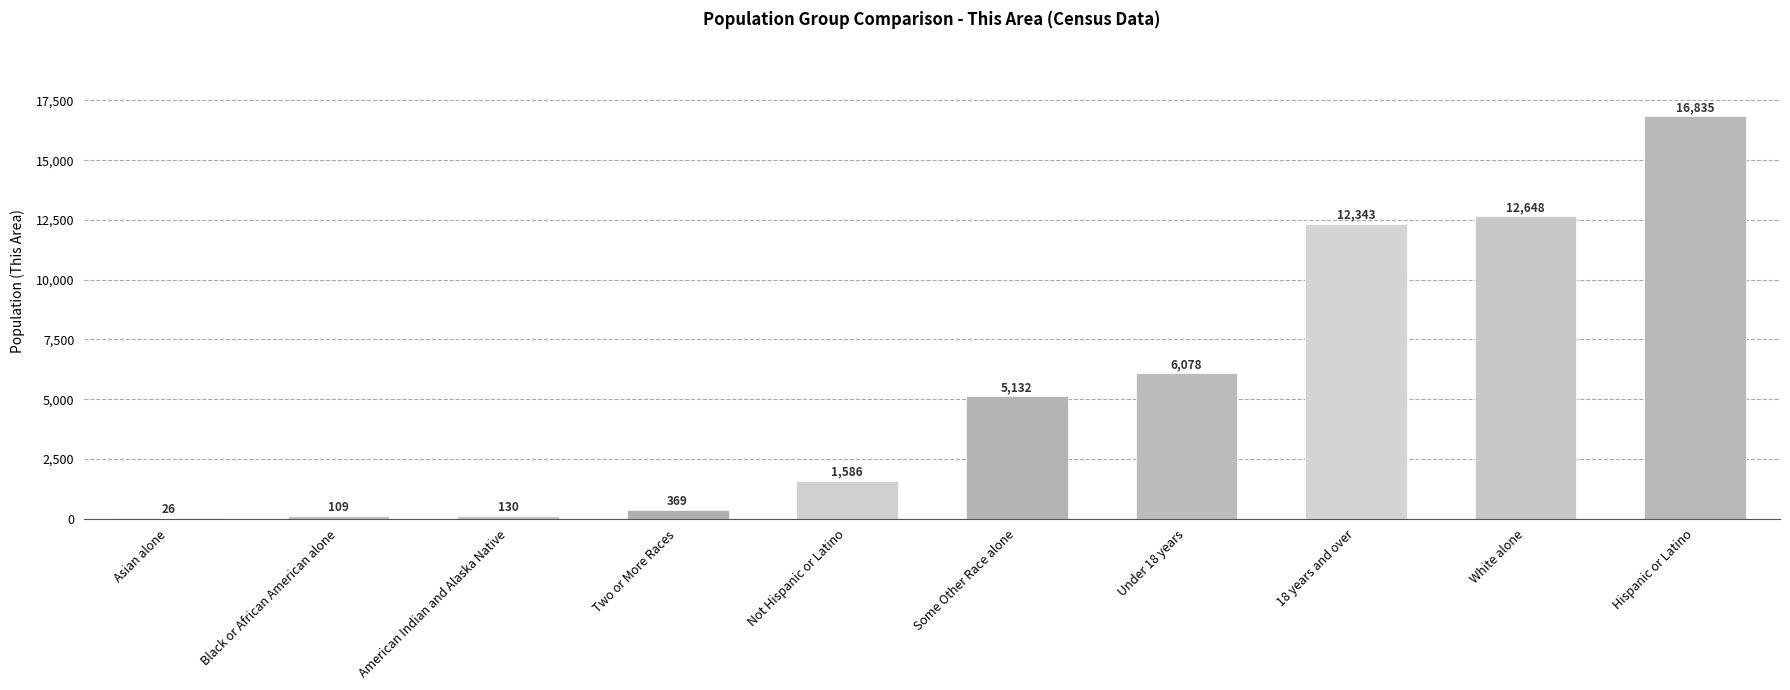

Is it true that the value at Hispanic or Latino is 16835?

True